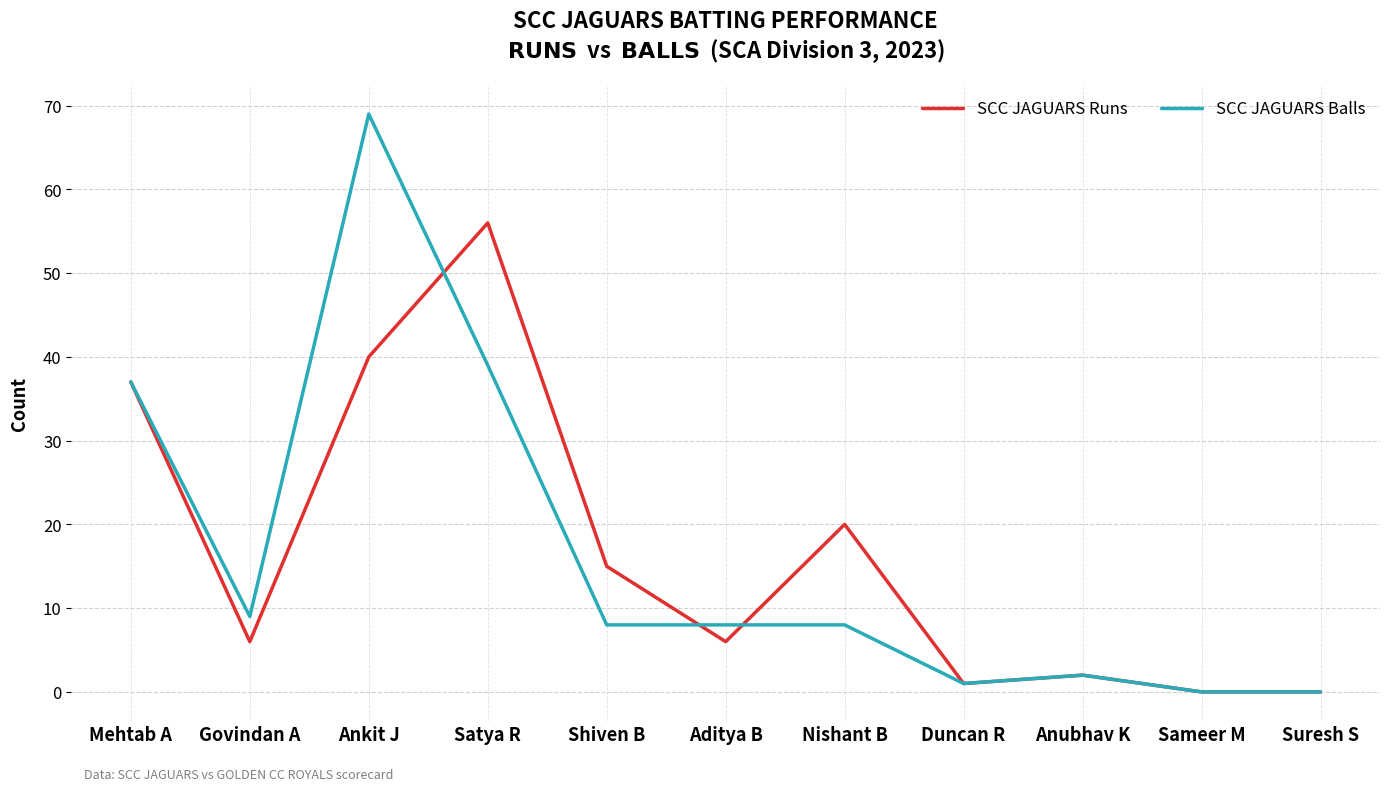

The SCC JAGUARS Balls series shows 103 at Ankit J. True or false?

False